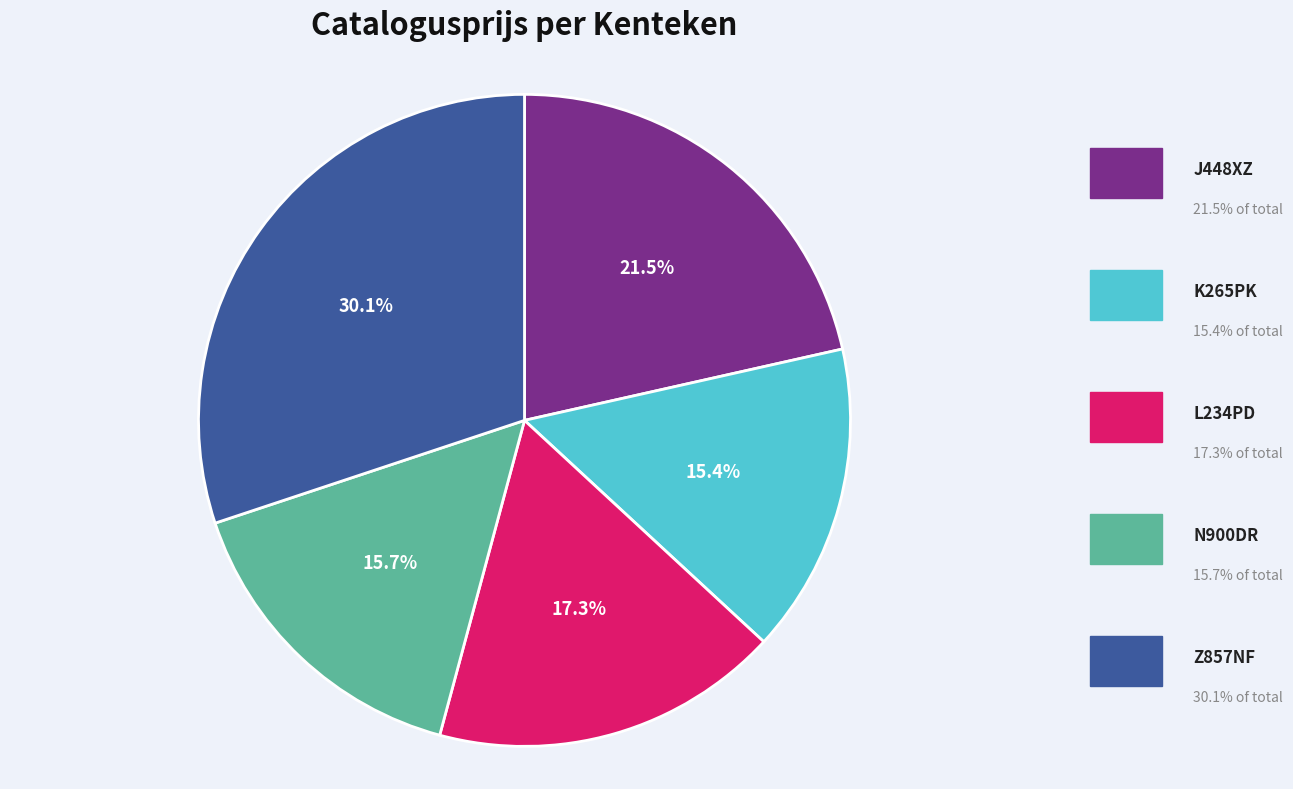

What is the change in value from J448XZ to N900DR?

-32171